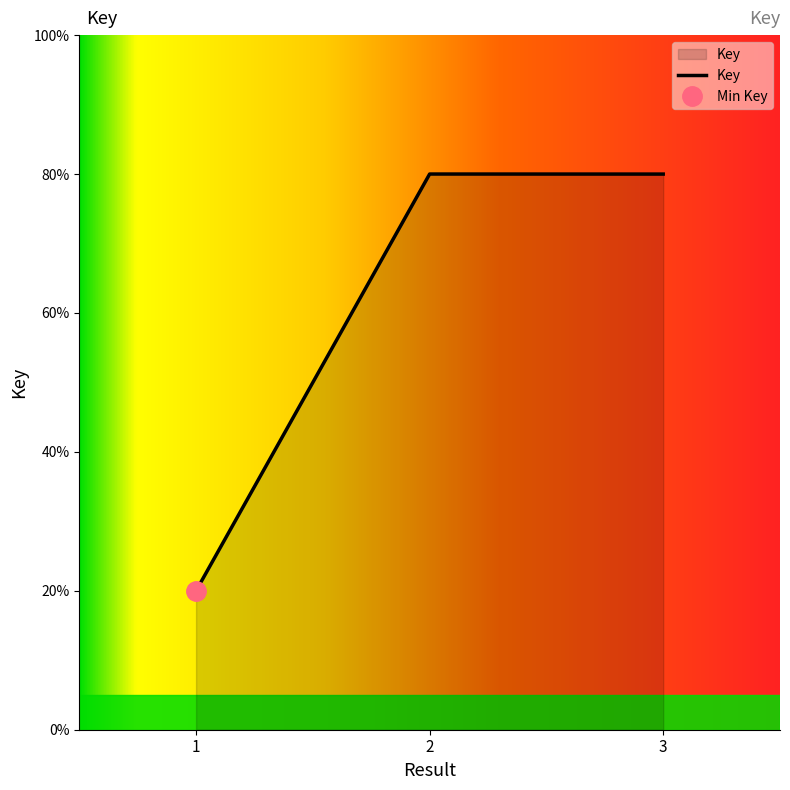

Reading left to right, transcribe all the data shown in this chart.

20.0	80.0	80.0